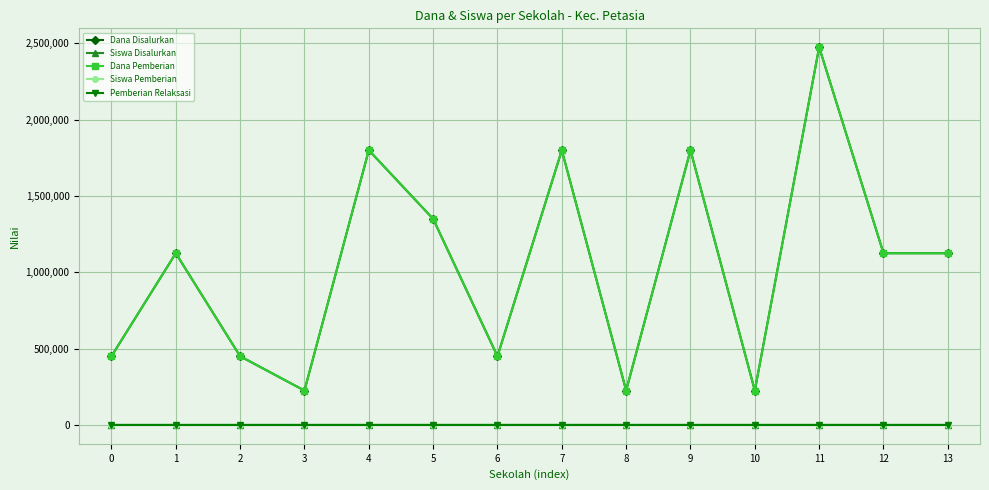

Is this an area chart (filled region under the line)?

No